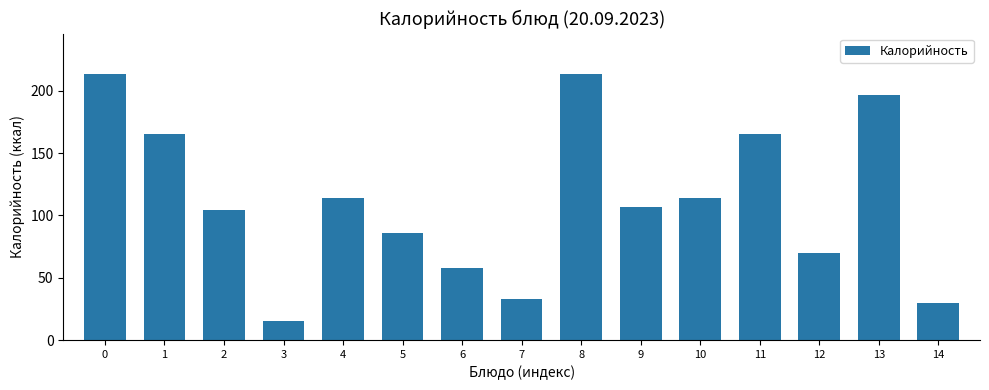

What is the sum of all values?

1684.7